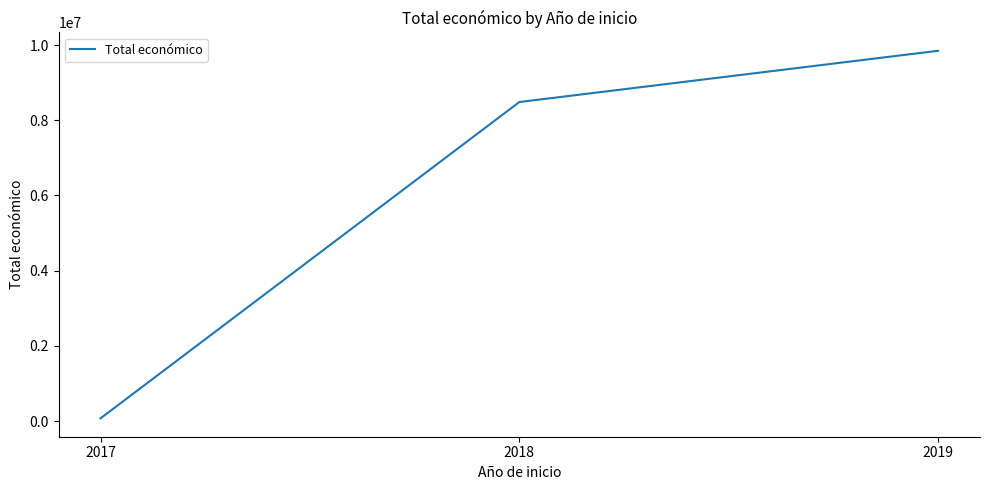

Reading left to right, extract all data points from this chart.

2017=71800	2018=8484999	2019=9847932